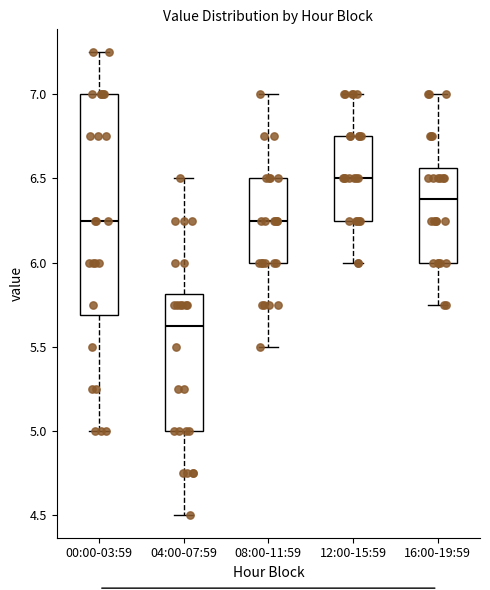

Which box has the highest median line?

12:00-15:59